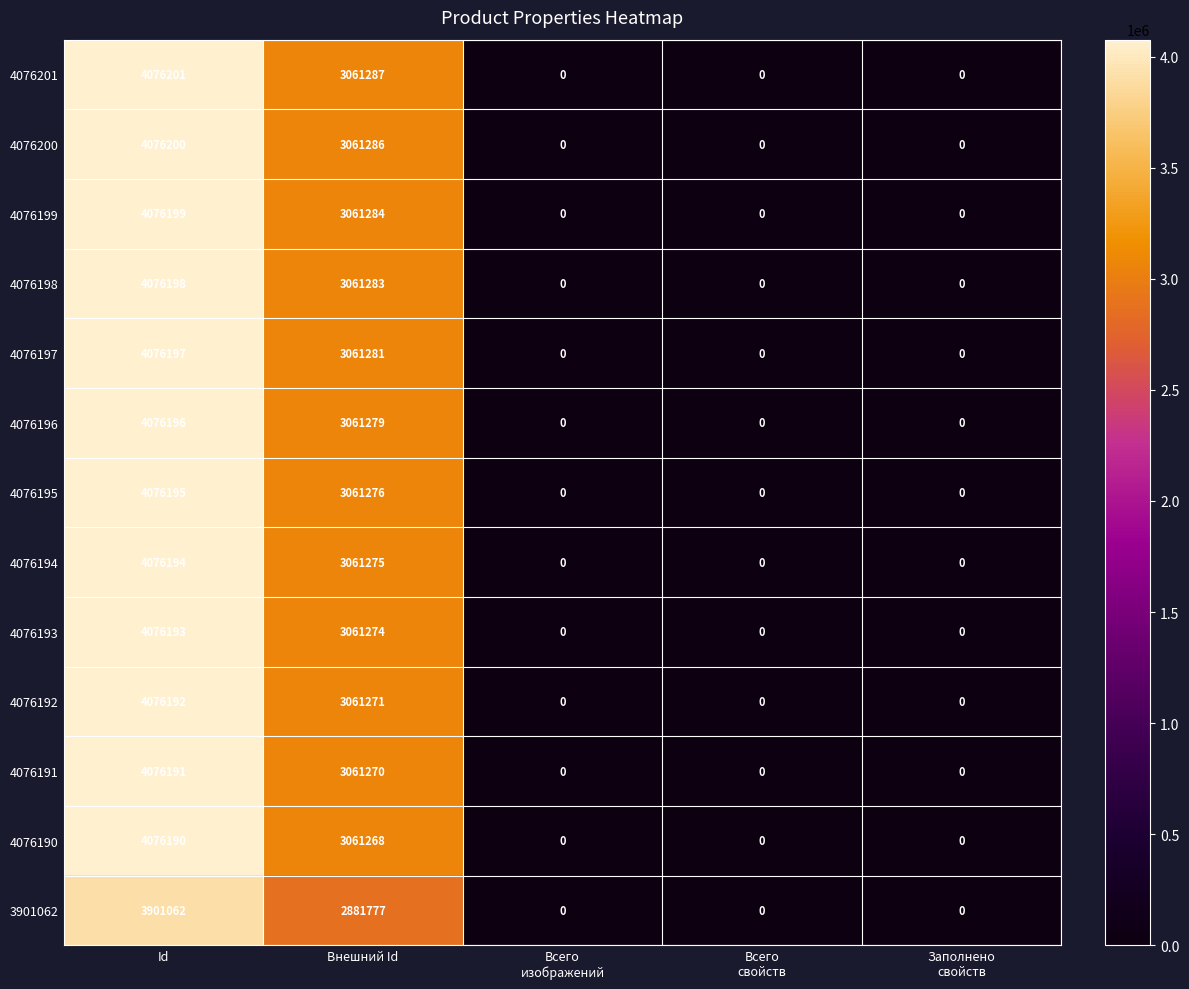

Which category has the highest value in the 4076197 series?

Id